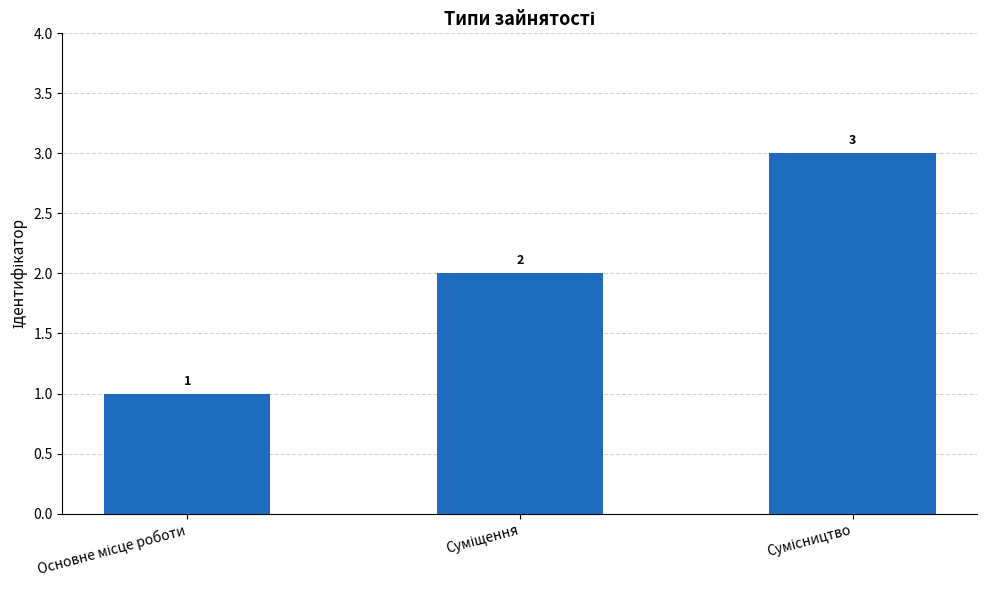

What is the greatest value displayed?

3